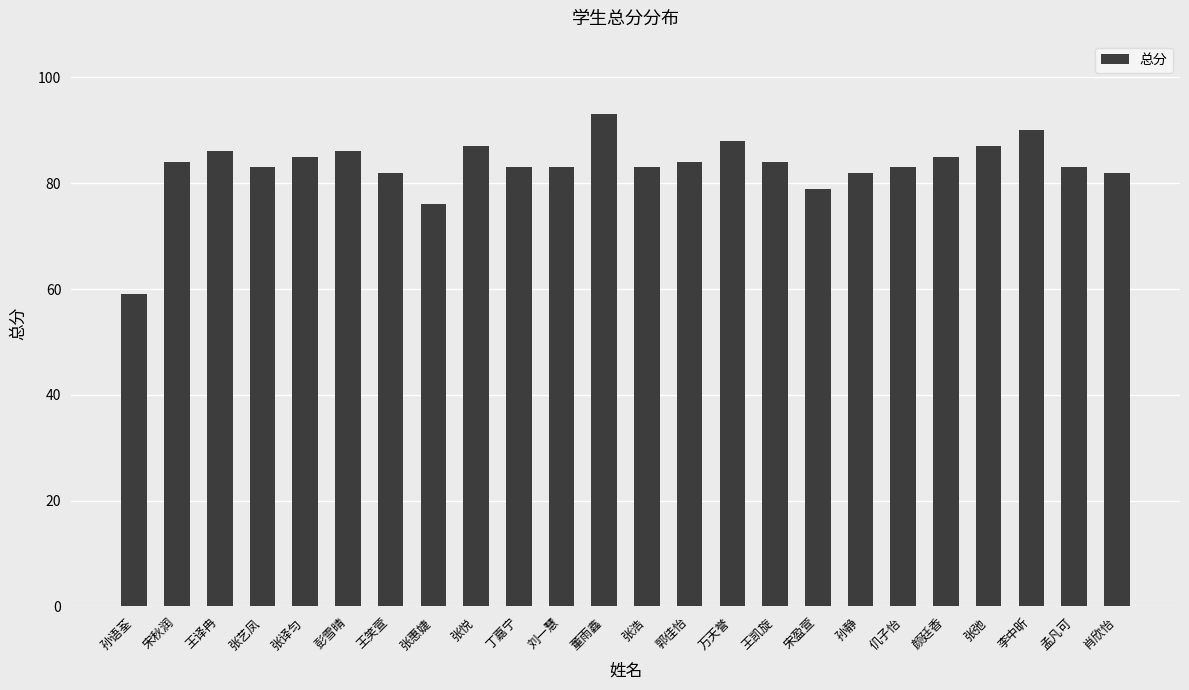

What is the change in value from 彭雪晴 to 王凯旋?

-2